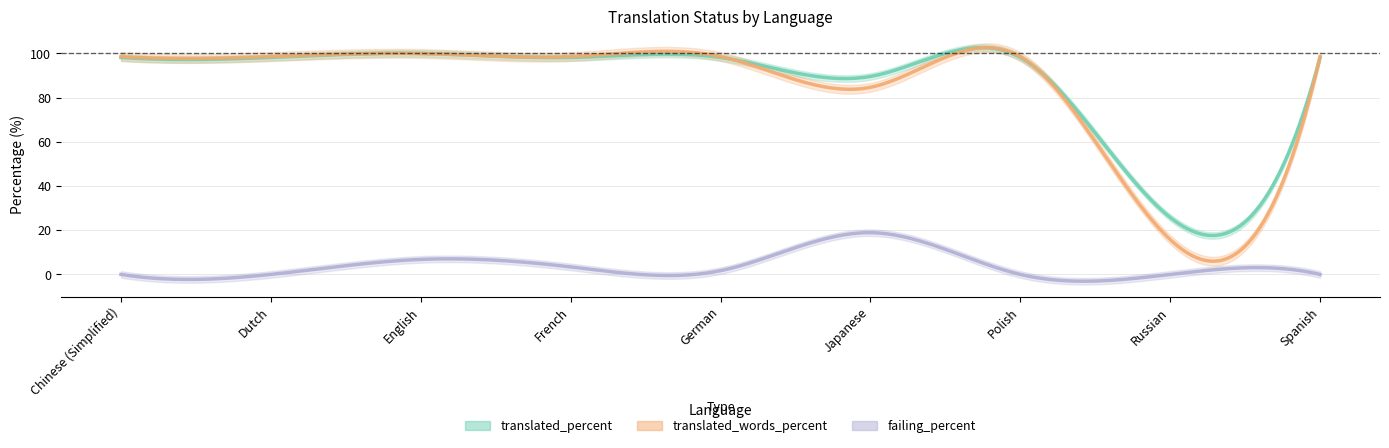

True or false: translated_percent and failing_percent intersect in this chart.

False